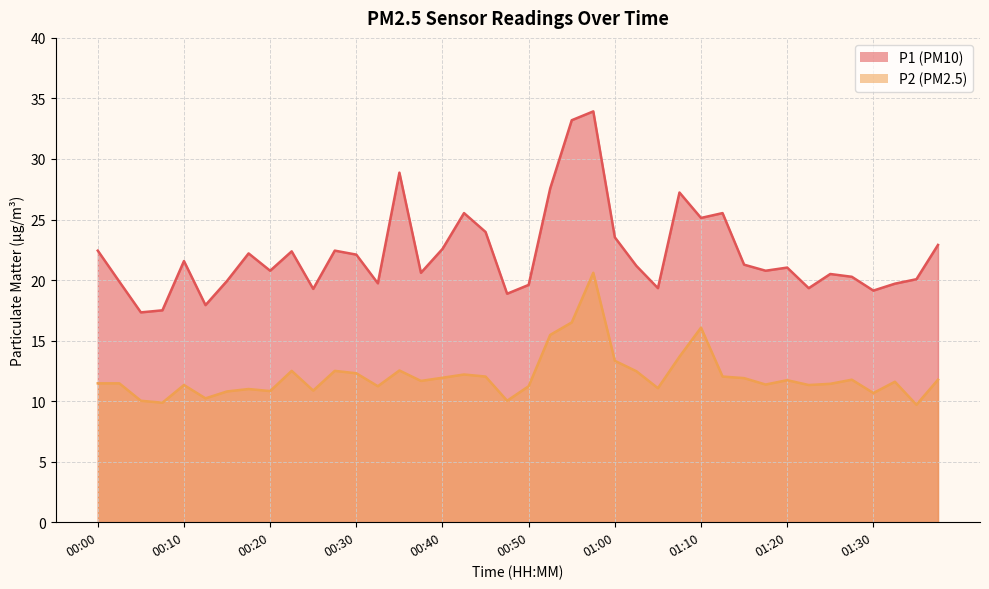

True or false: P2 and P1 cross at least once.

False